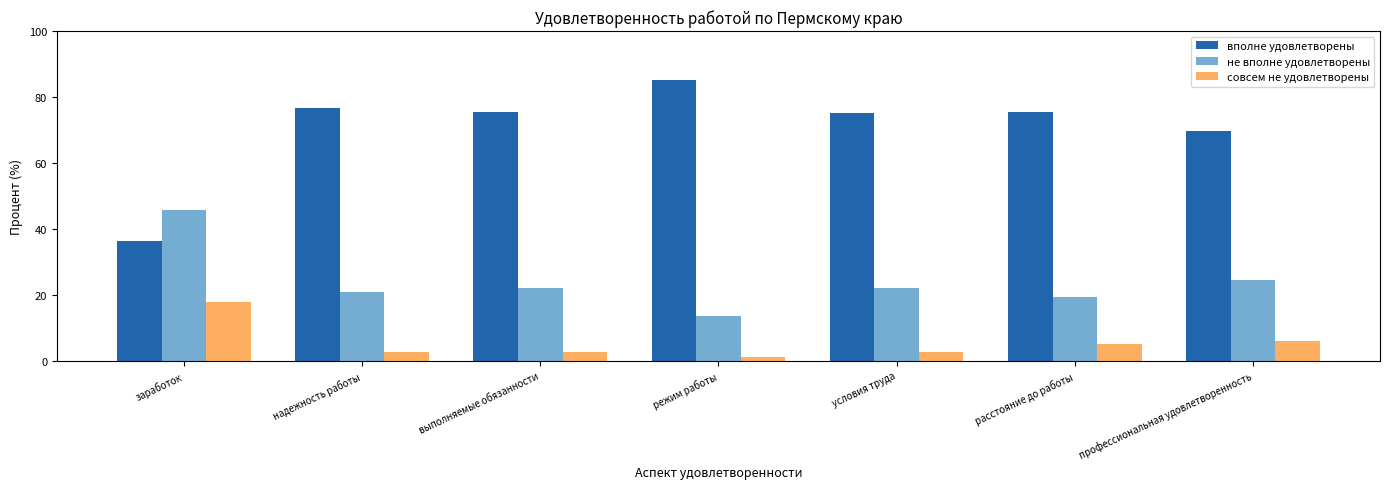

What position from the left is выполняемые обязанности?

3